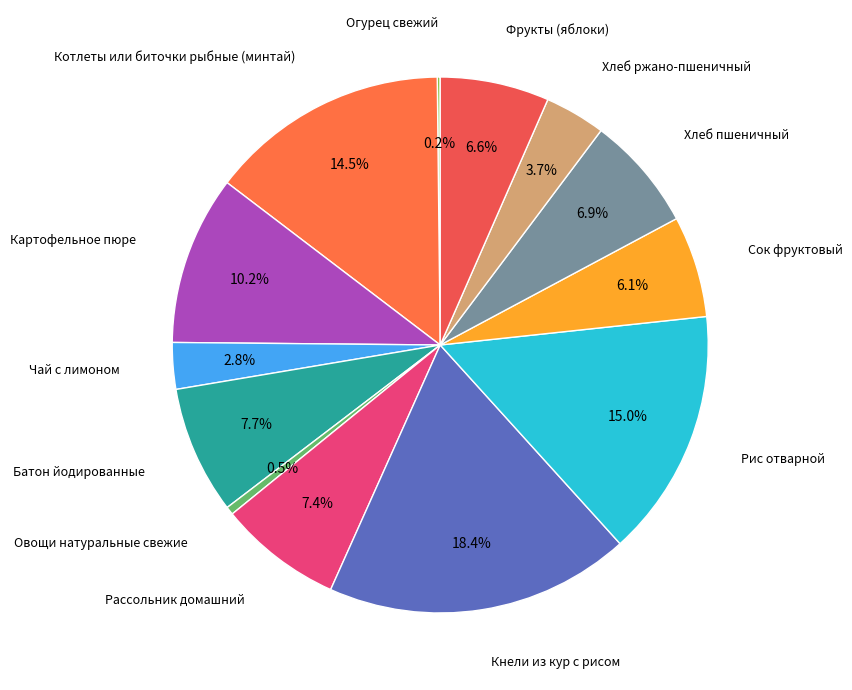

How many slices are in this pie chart?

13